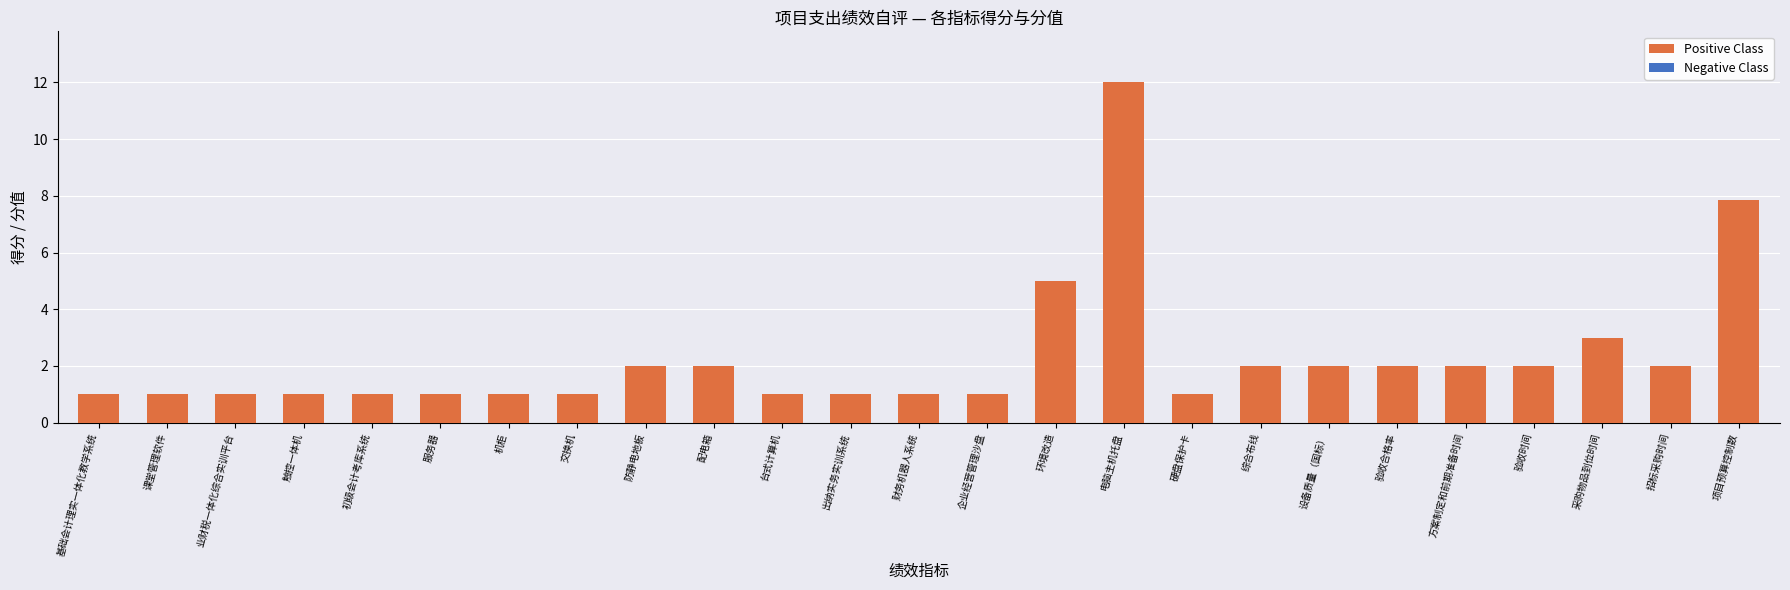

Reading right to left, list all the values displayed in this chart.

7.8	2.0	3.0	2.0	2.0	2.0	2.0	2.0	1.0	12.0	5.0	1.0	1.0	1.0	1.0	2.0	2.0	1.0	1.0	1.0	1.0	1.0	1.0	1.0	1.0